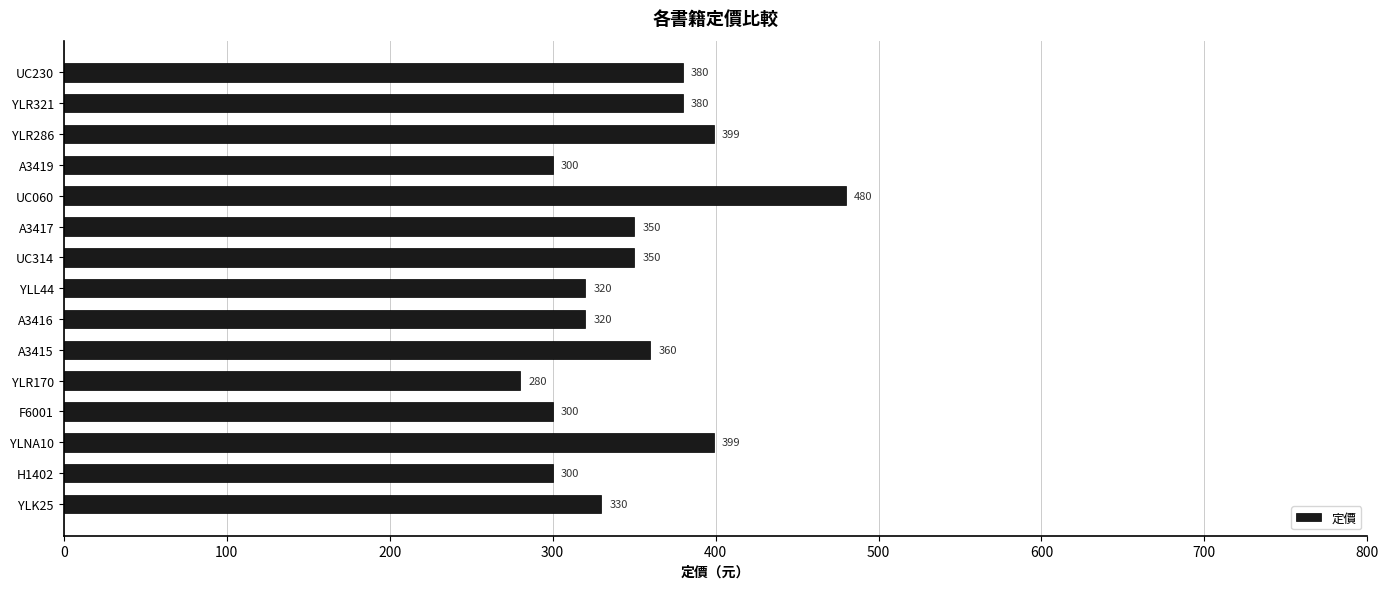

What is the average value?

350